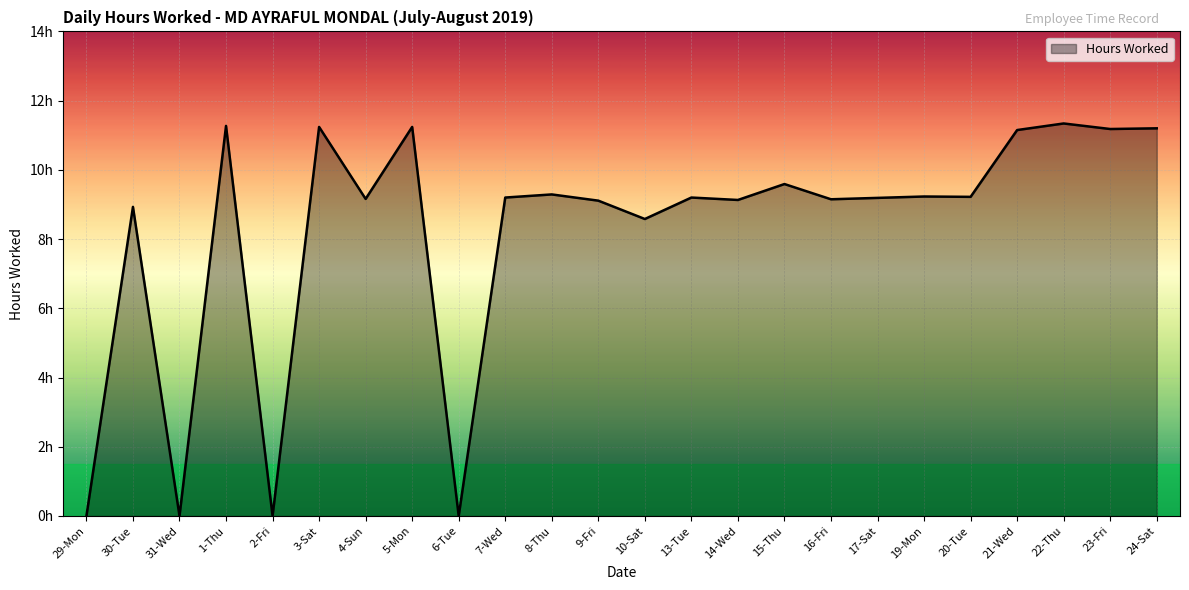

Does the chart display data point markers on the line(s)?

No